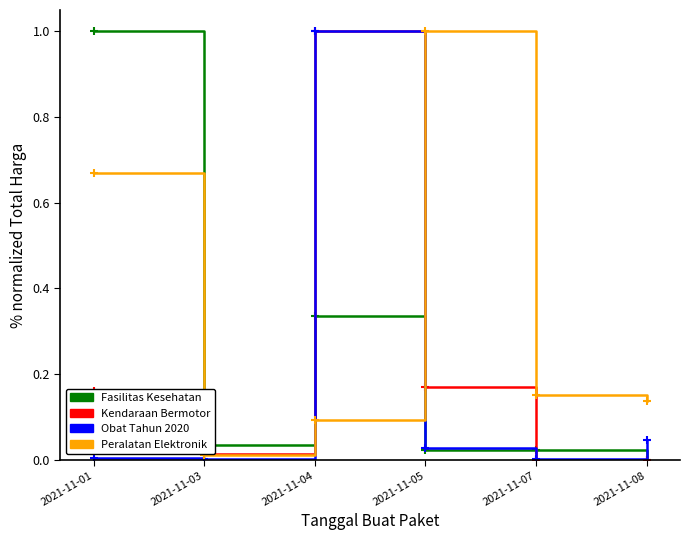

At which category is the sum across all series the highest?

2021-11-04